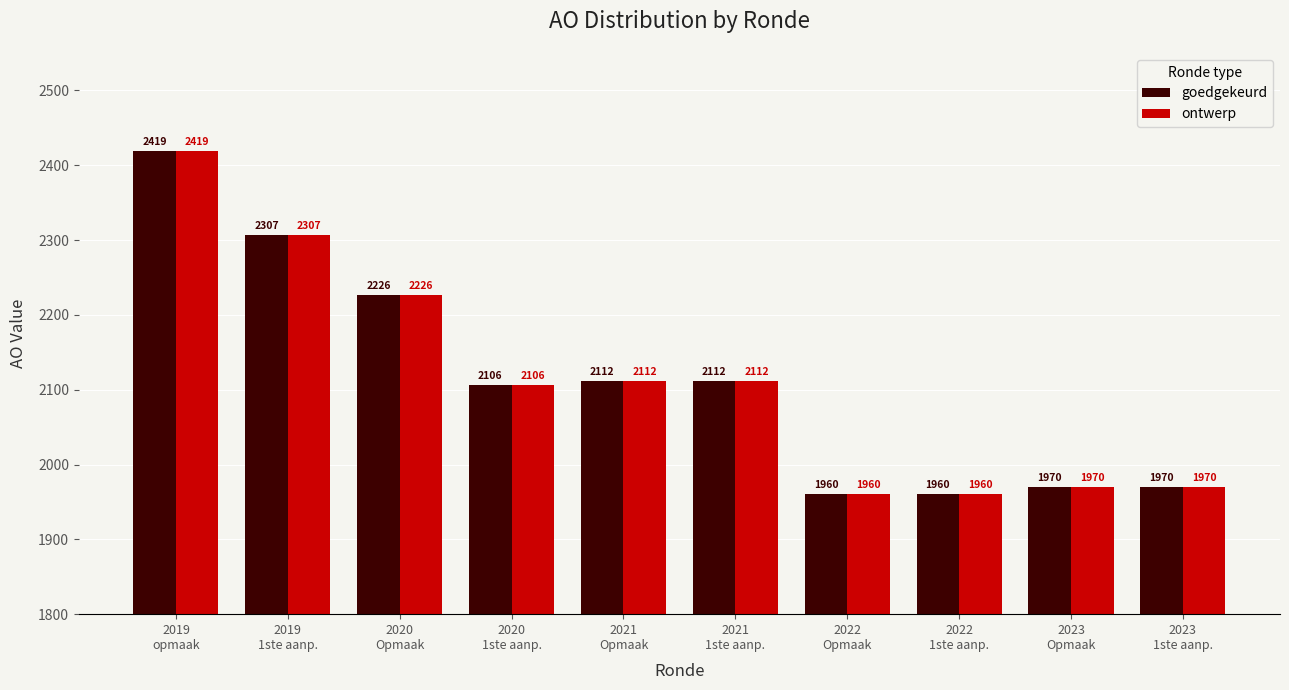

What is the difference between the maximum and second lowest values in the goedgekeurd series?

459